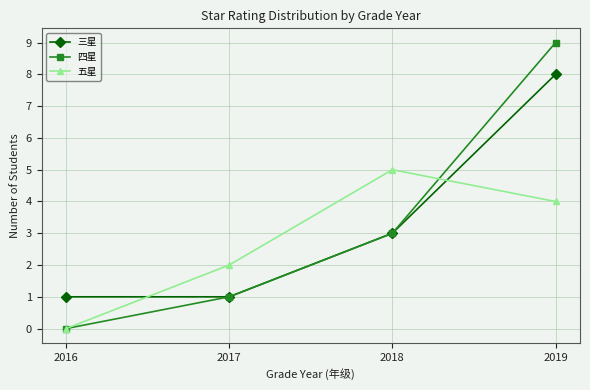

Between 2016 and 2019, which series saw the biggest shift?

四星